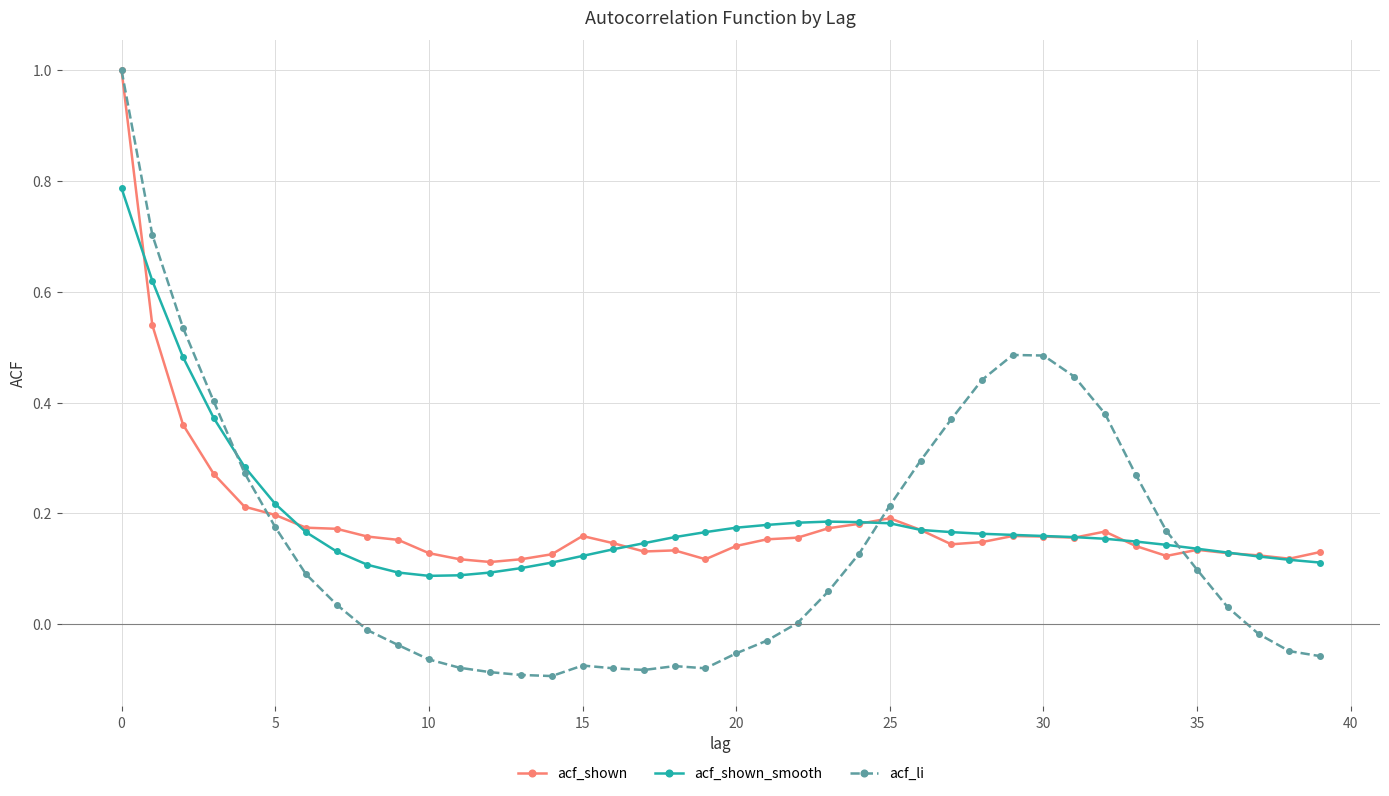

True or false: acf_li has more than 2 interior local peaks.

True